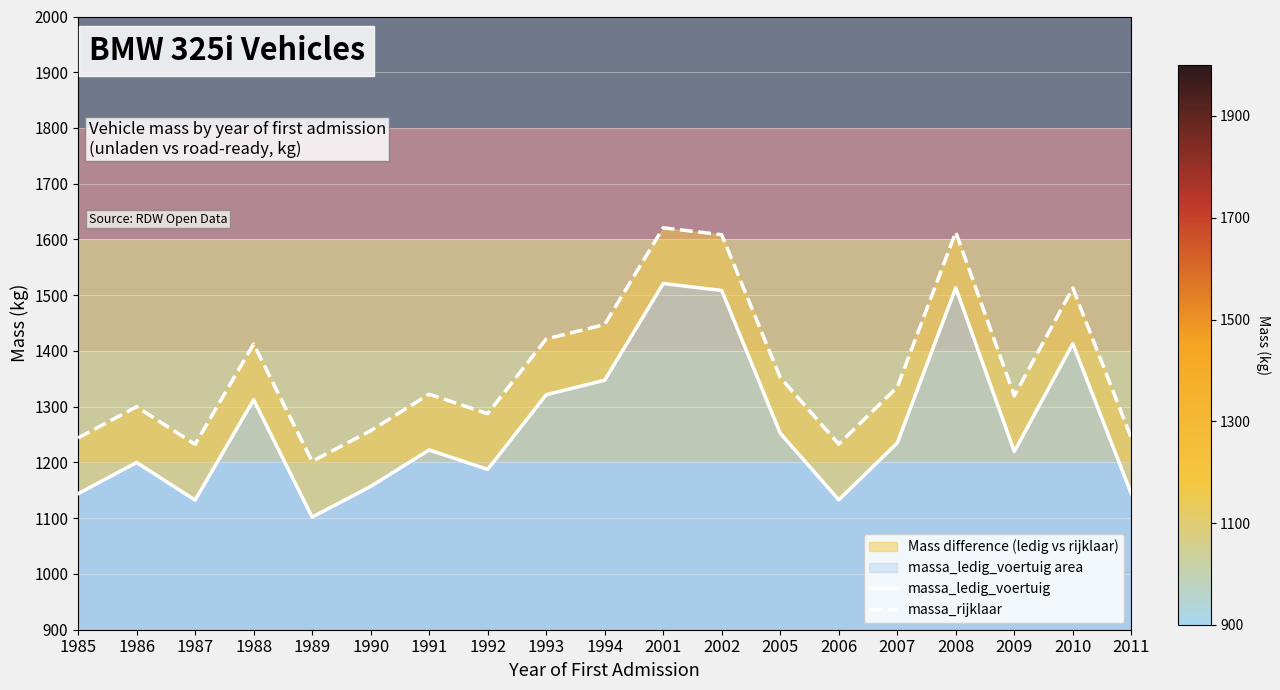

At which label is massa_rijklaar closest to 1411?

1988